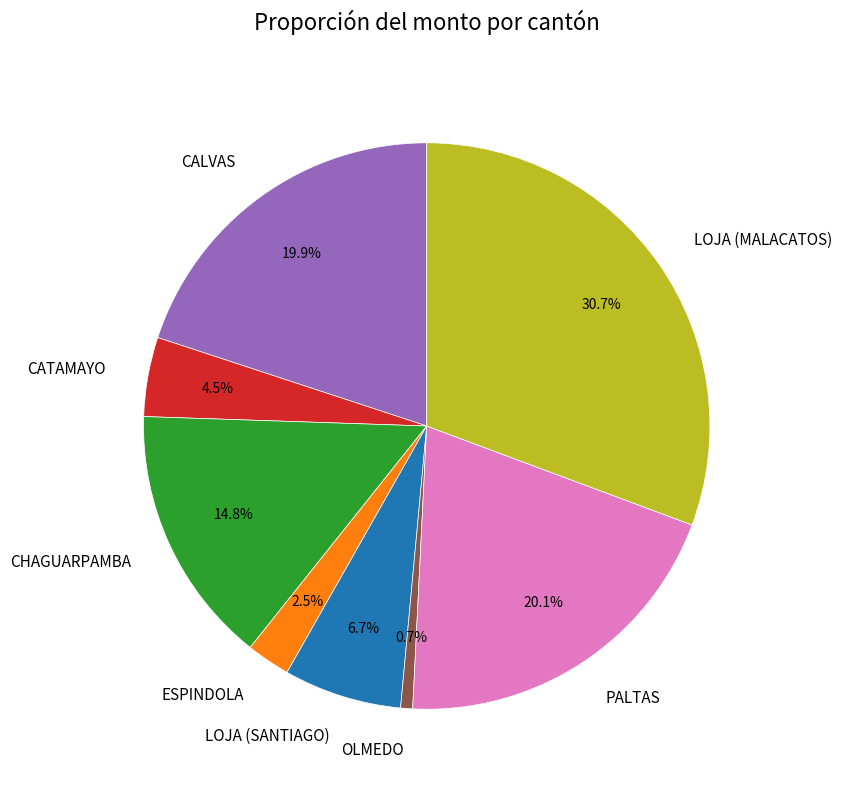

Which slice is the largest?

LOJA (MALACATOS)